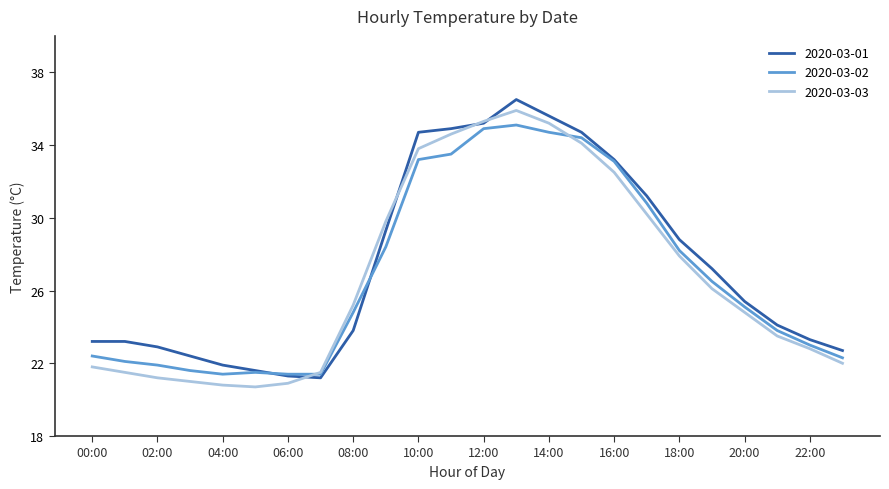

What is the minimum value shown in the chart?

20.7